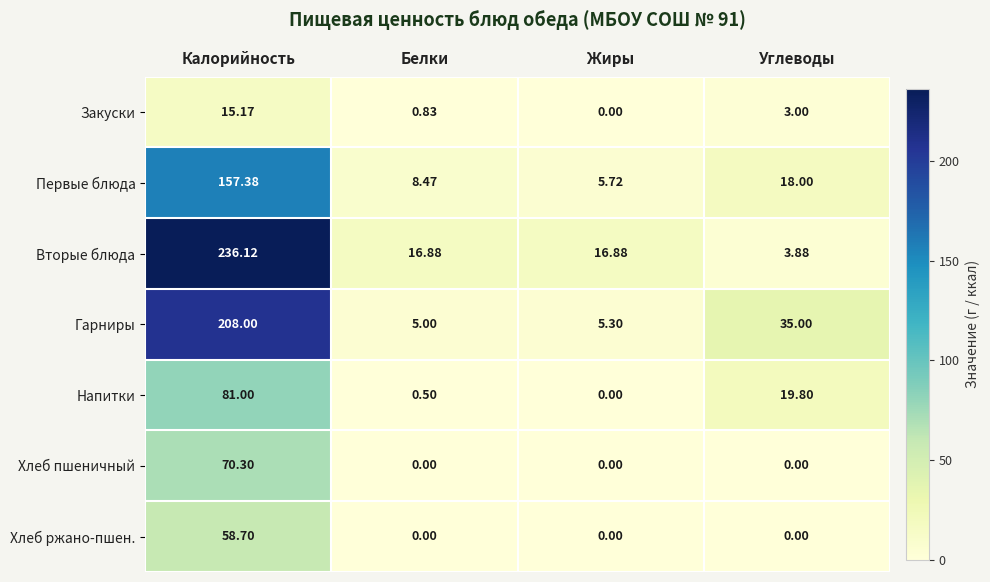

How many values in Хлеб ржано-пшен. are above zero?

1